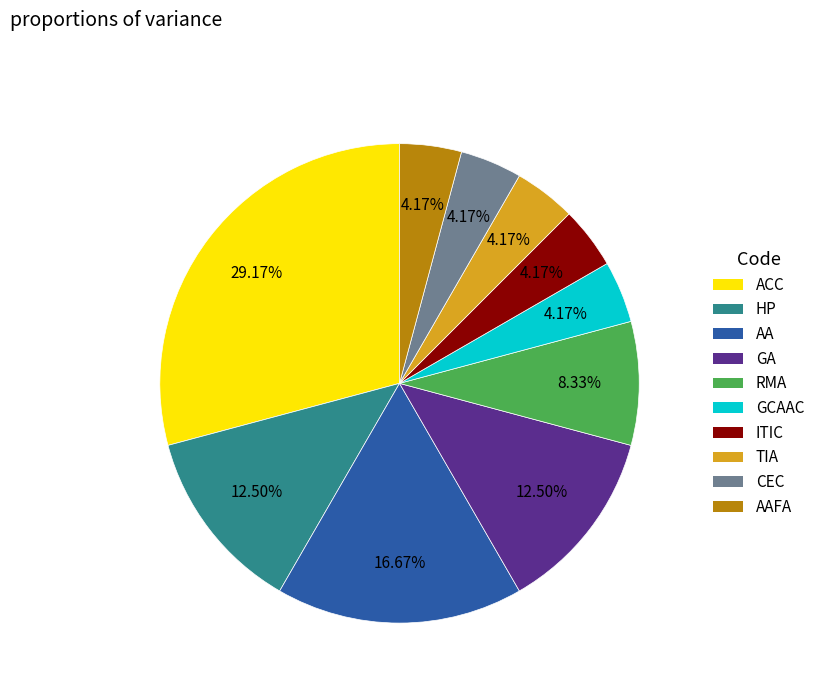

Does any single category account for the majority?

No